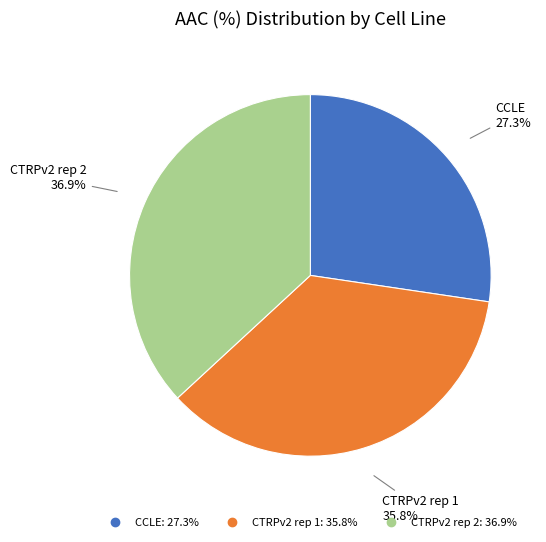

What portion of the pie excludes CTRPv2 rep 2?

63.1%